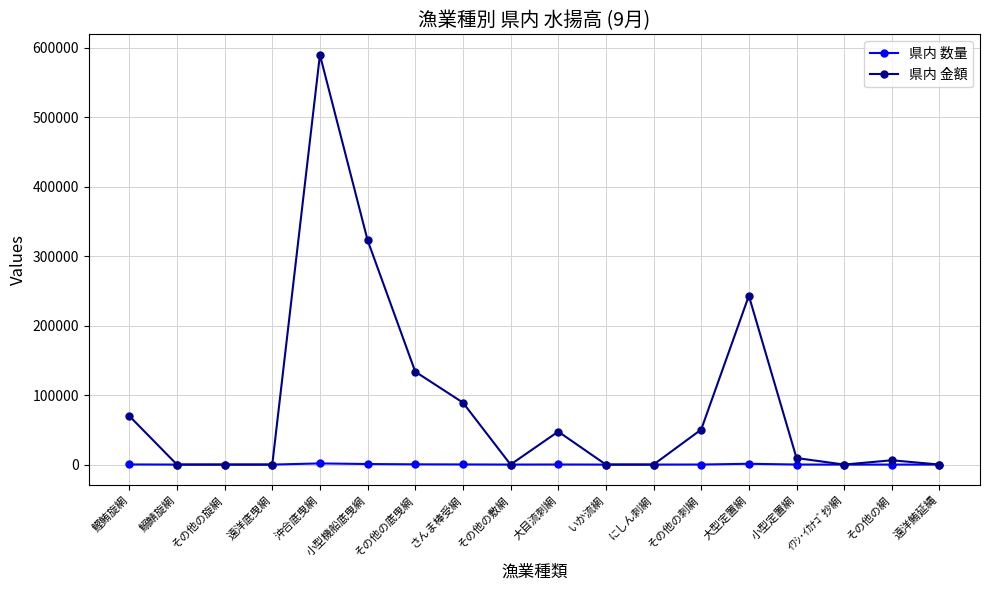

Which series has the largest total across all categories?

県内 金額